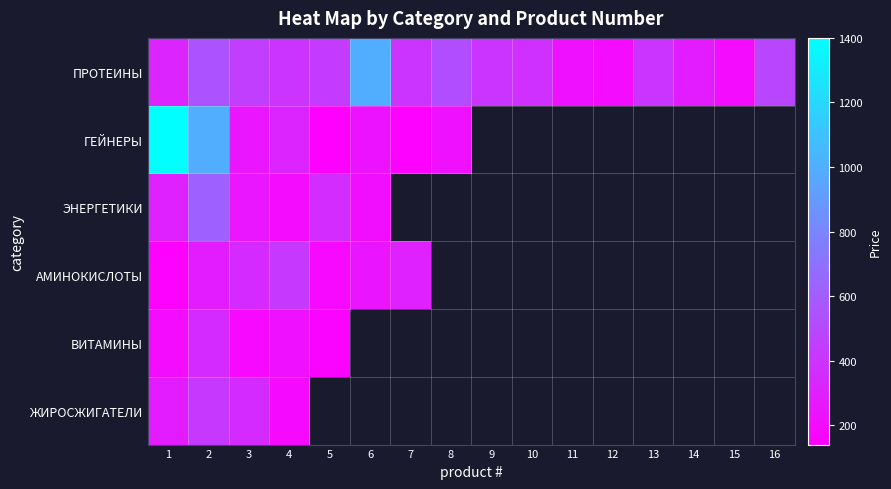

Between 3 and 12, which series saw the biggest shift?

ПРОТЕИНЫ